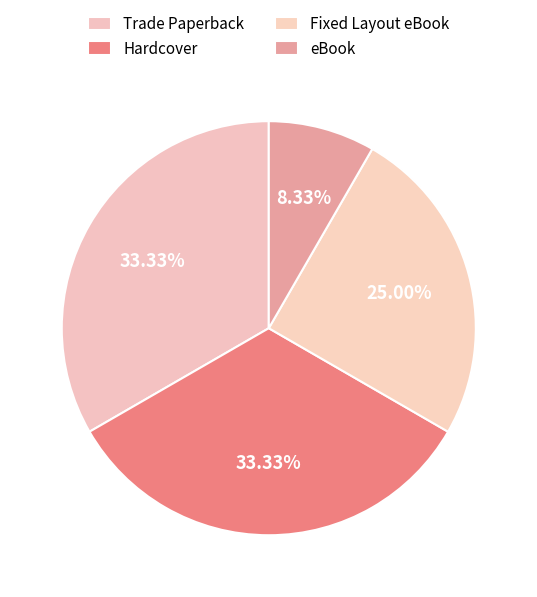

What percentage is NOT represented by Trade Paperback?

66.7%